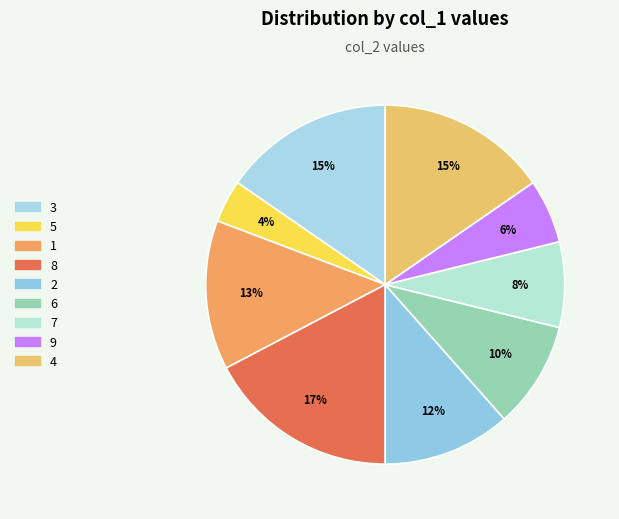

Is it true that 3 is 15% of the pie?

True